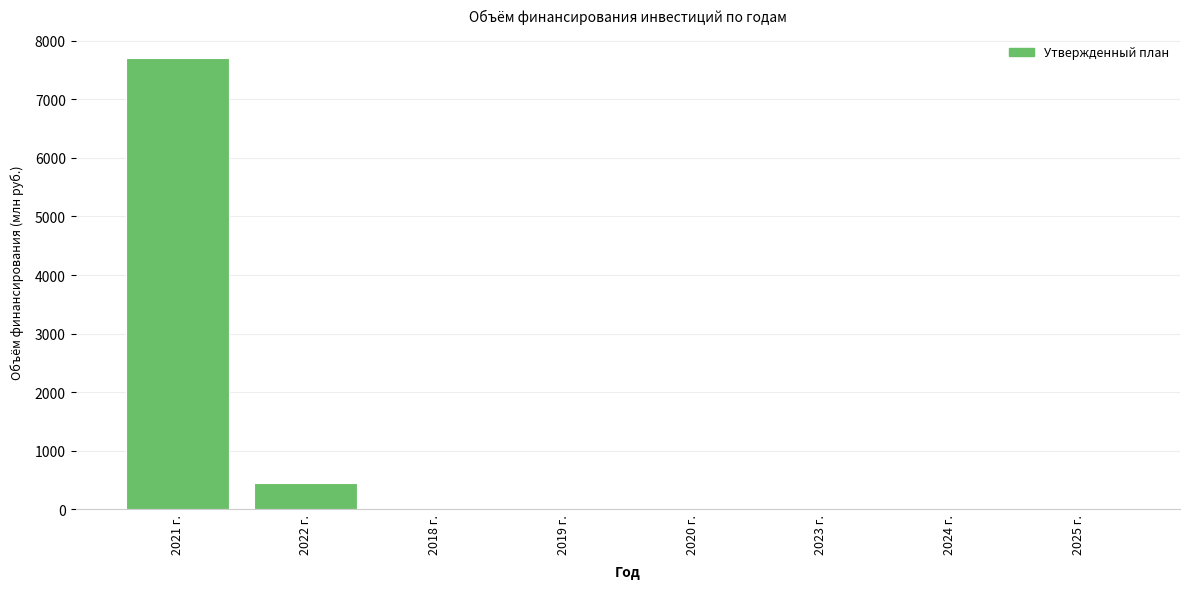

What is the change in value from 2021 г. to 2019 г.?

-7712.9